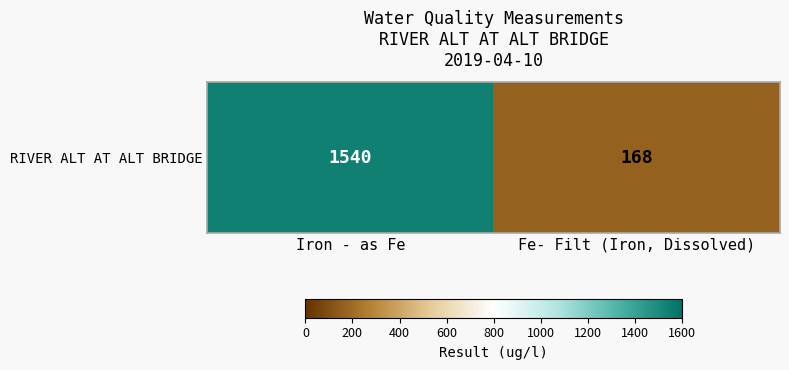

What is the difference between the maximum and minimum values?

1372